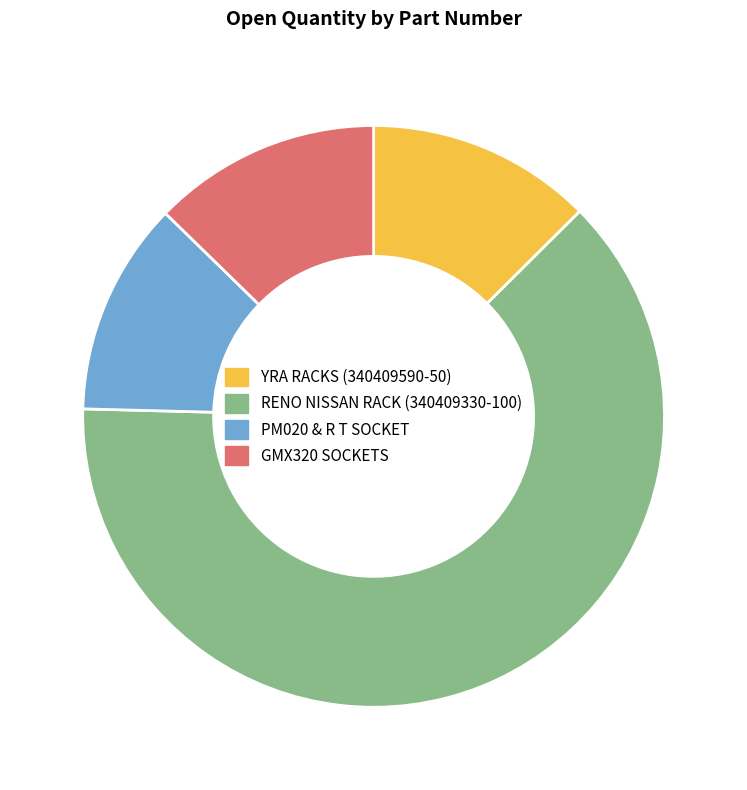

Between PM020 & R T SOCKET and RENO NISSAN RACK (340409330-100), which is larger?

RENO NISSAN RACK (340409330-100)